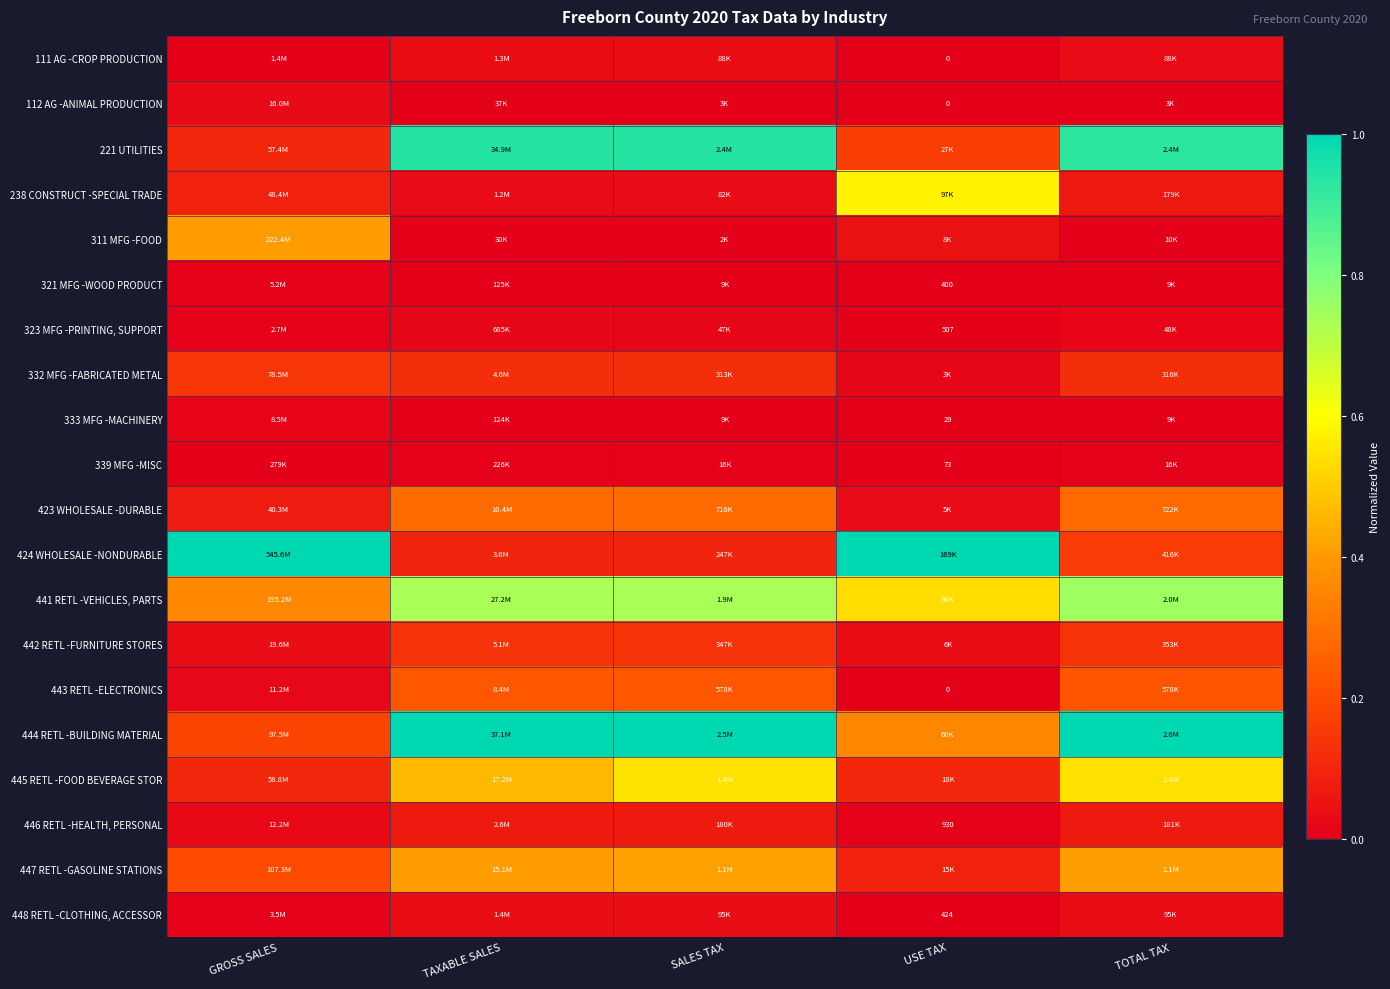

Which series has the largest range (max minus min)?

424 WHOLESALE -NONDURABLE